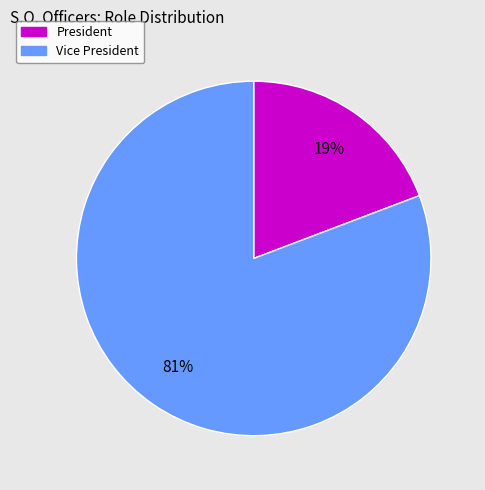

Is there a majority slice in this chart?

Yes